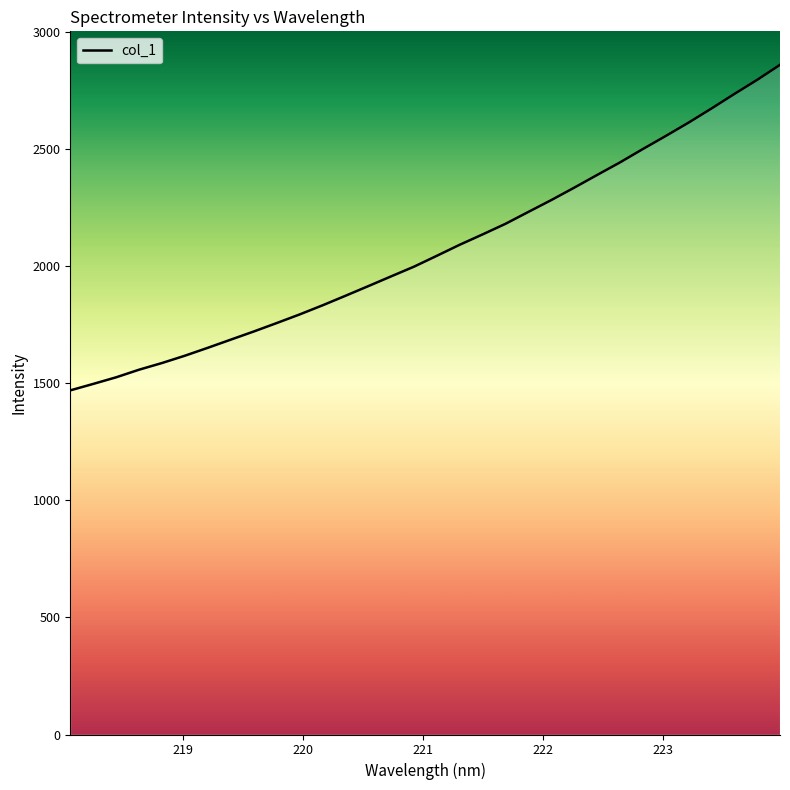

What is the average value?

2071.7